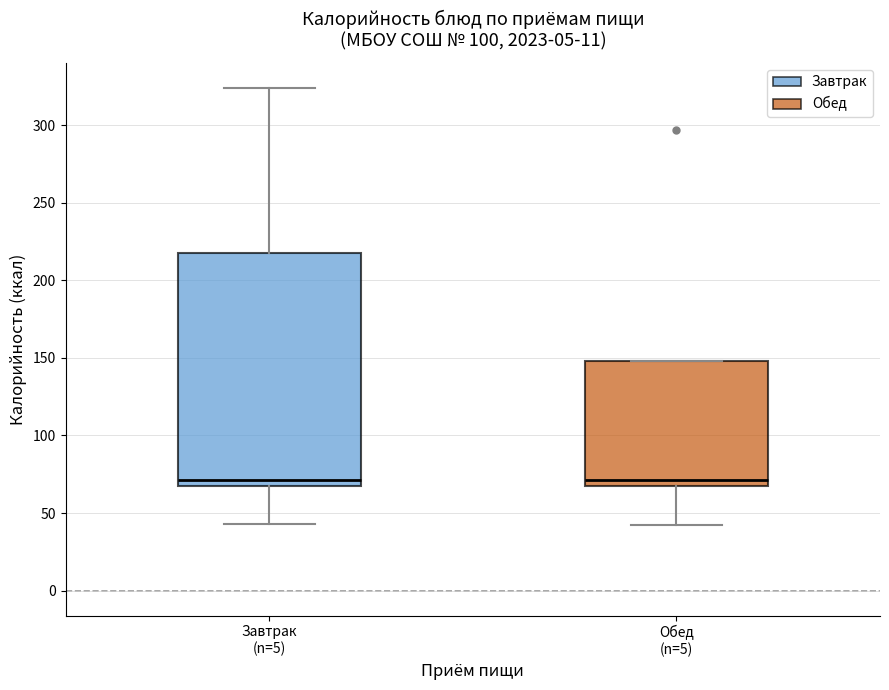

Comparing the boxes themselves (not the whiskers), which one is the tallest?

Завтрак (n=5)